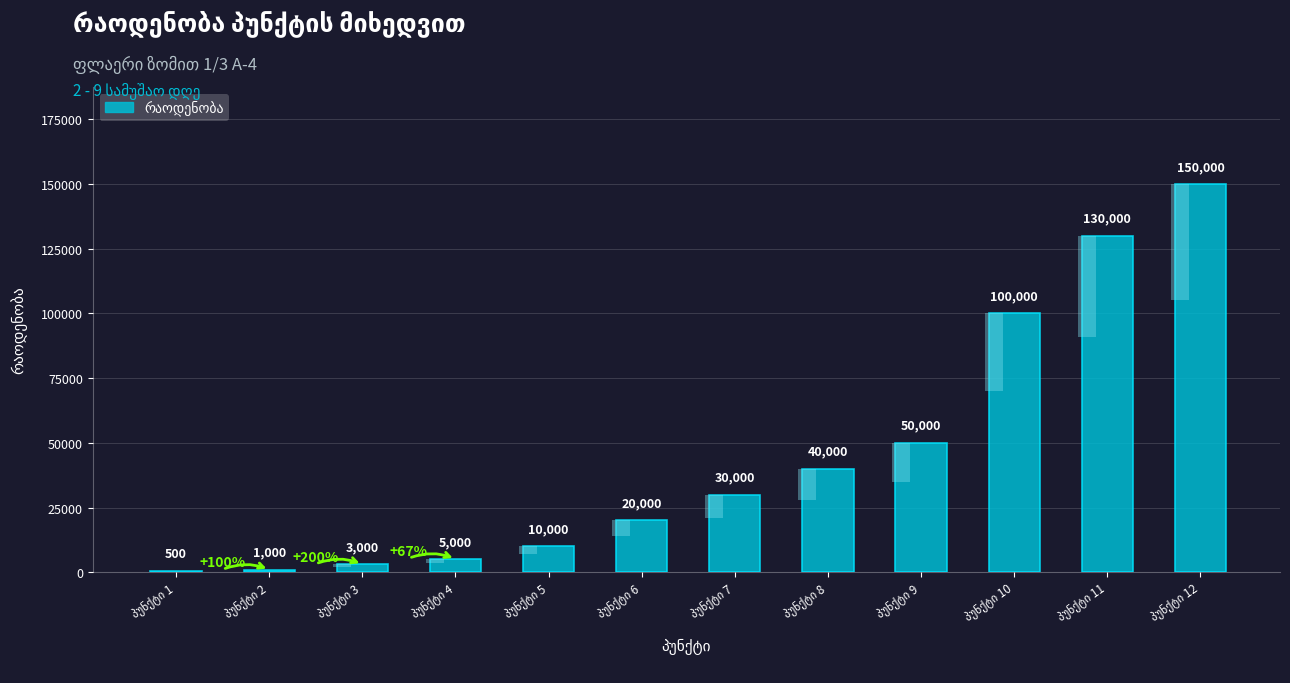

Between პუნქტი 3 and პუნქტი 6, which is larger?

პუნქტი 6